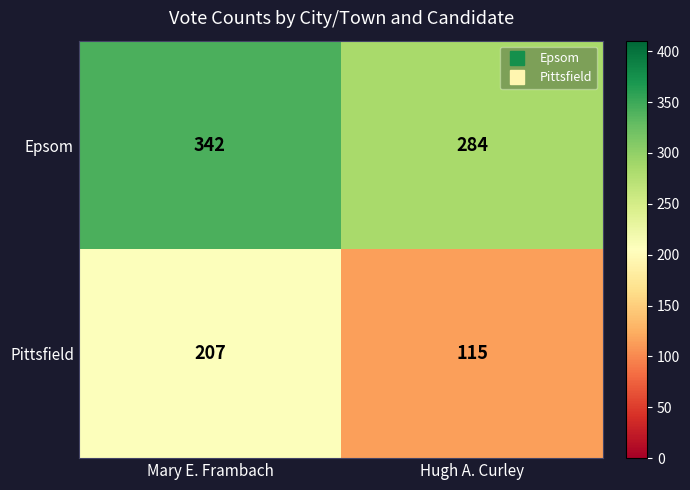

At Mary E. Frambach, list the series in order from smallest to largest.

Pittsfield, Epsom